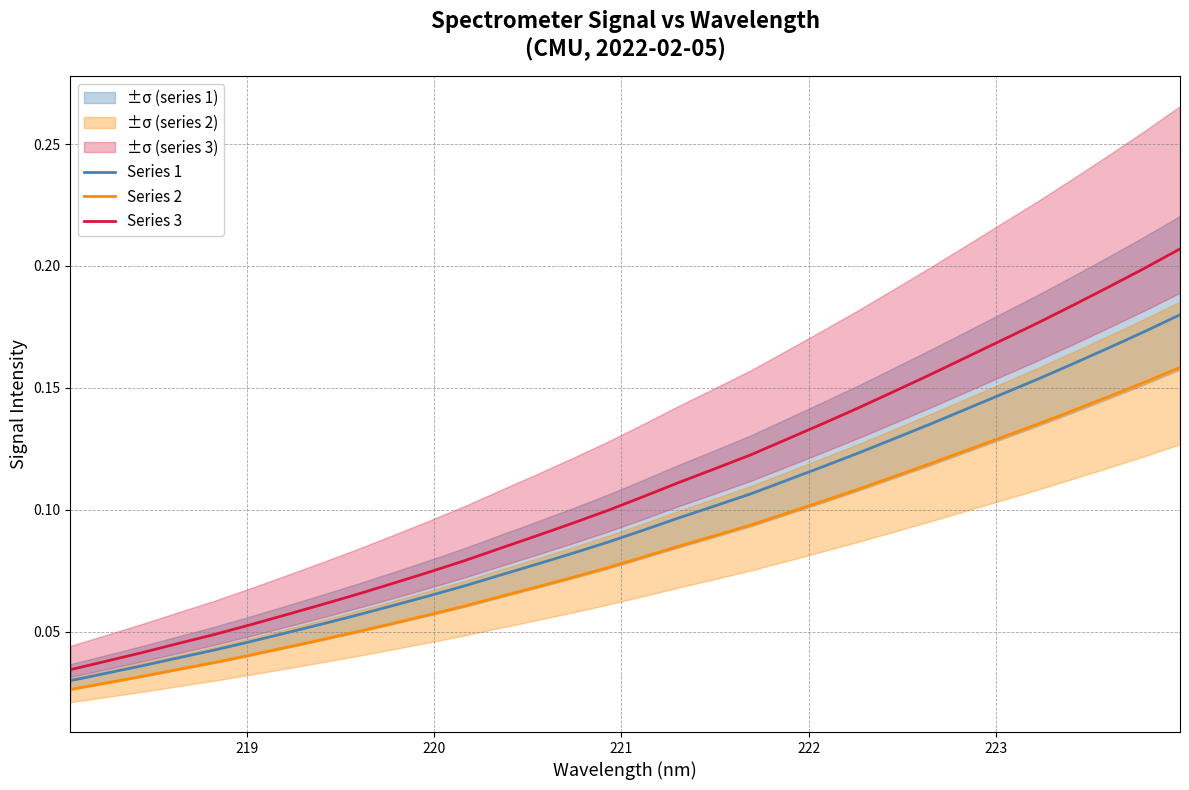

True or false: Series 3 and Series 2 cross at least once.

False